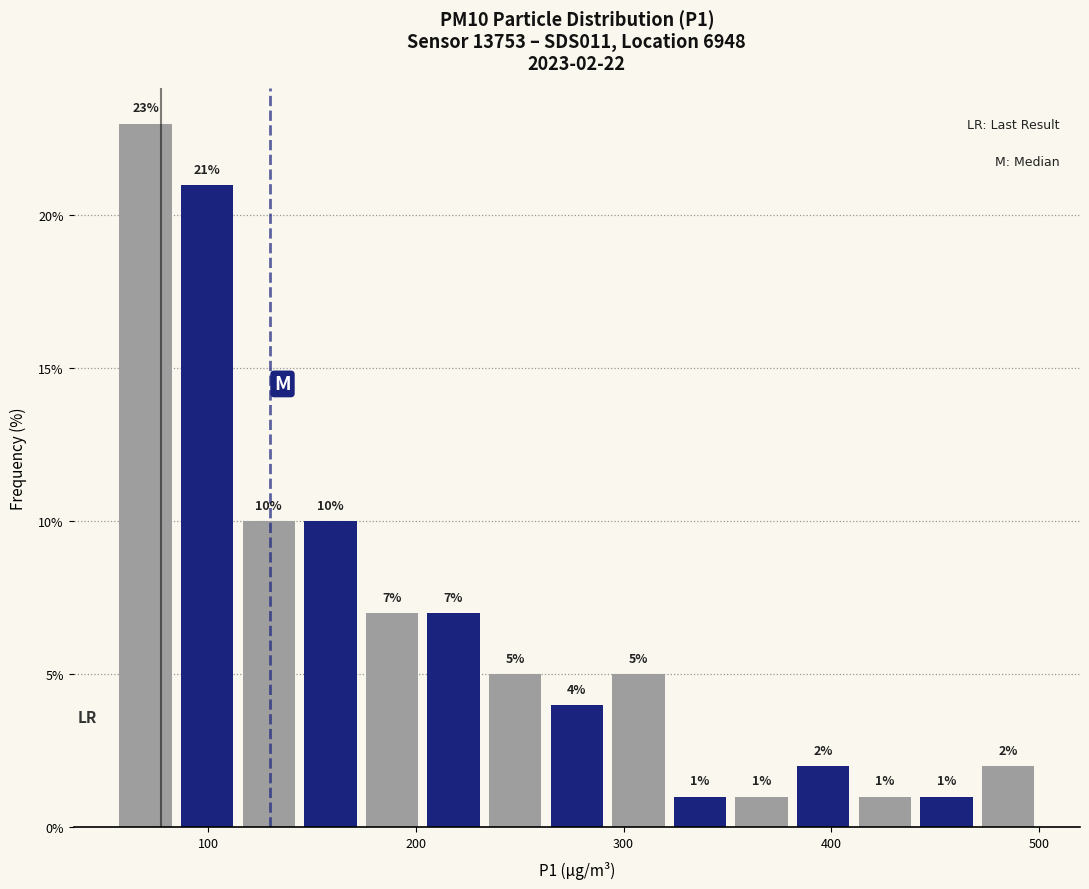

Around what value on the x-axis is the tallest bar? Give the approximate position of its centre, as read against the axis.

70